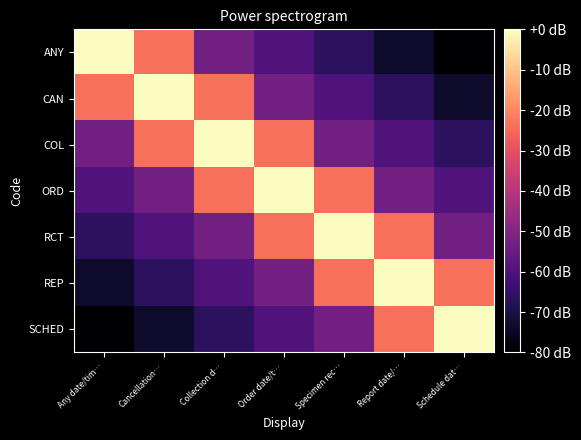

Rank the series at Report date/… from highest to lowest value.

REP, RCT, SCHED, ORD, COL, CAN, ANY